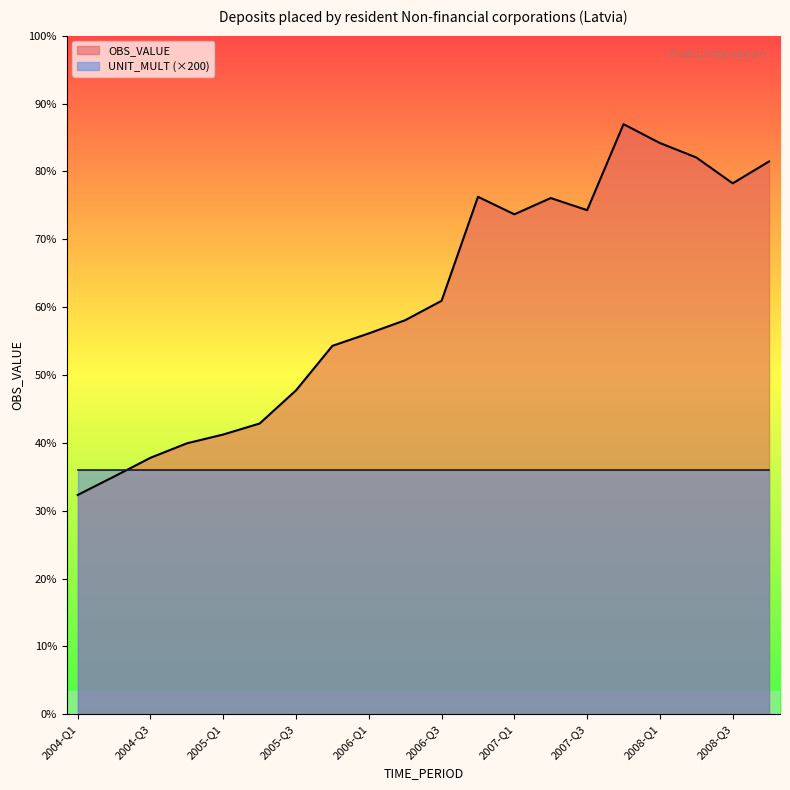

How many data points does each series have?

20